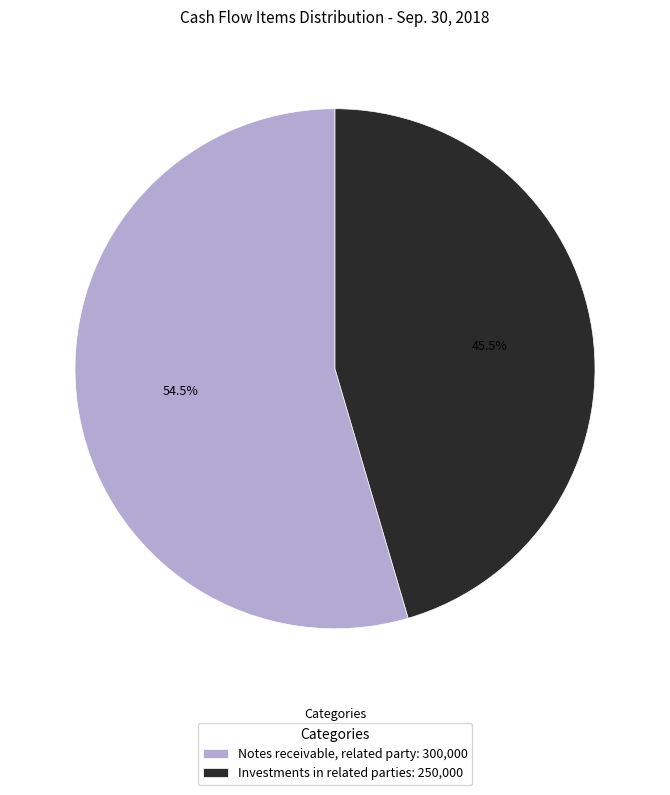

Which category accounts for the majority?

Notes receivable, related party